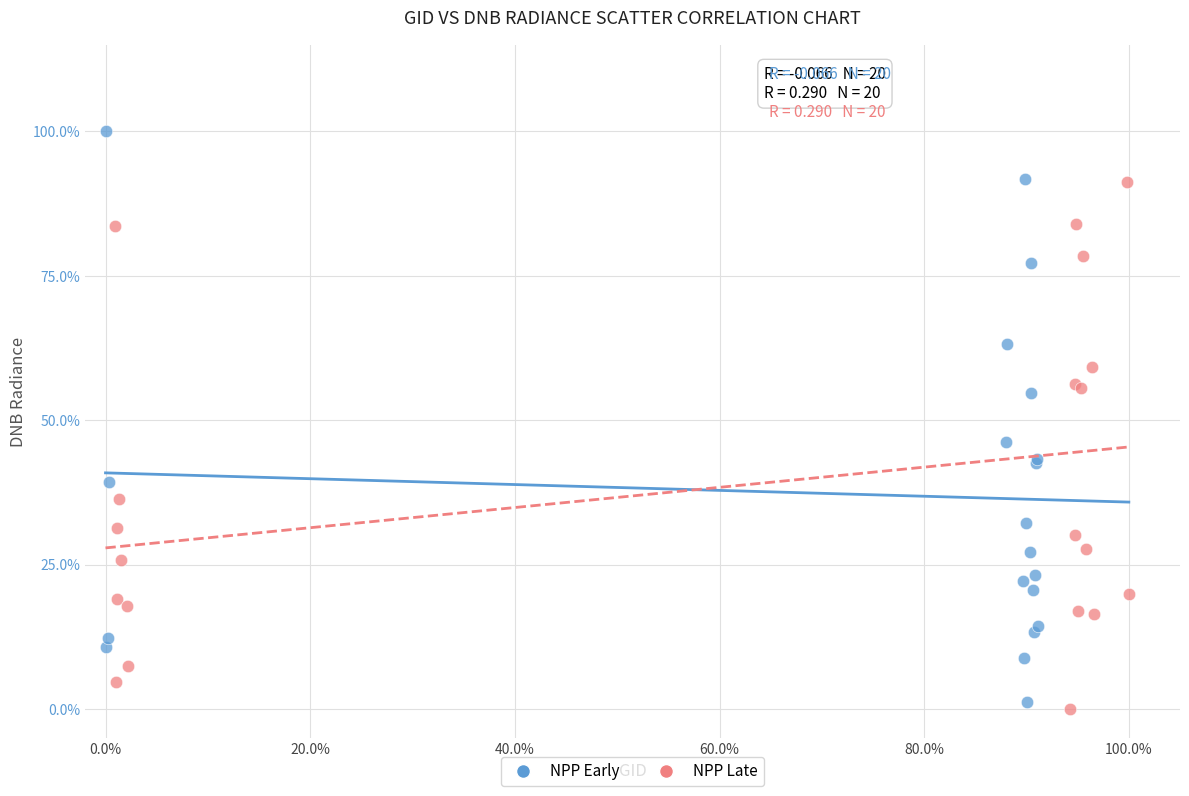

What are all the series names shown in the legend?

NPP Early, NPP Late